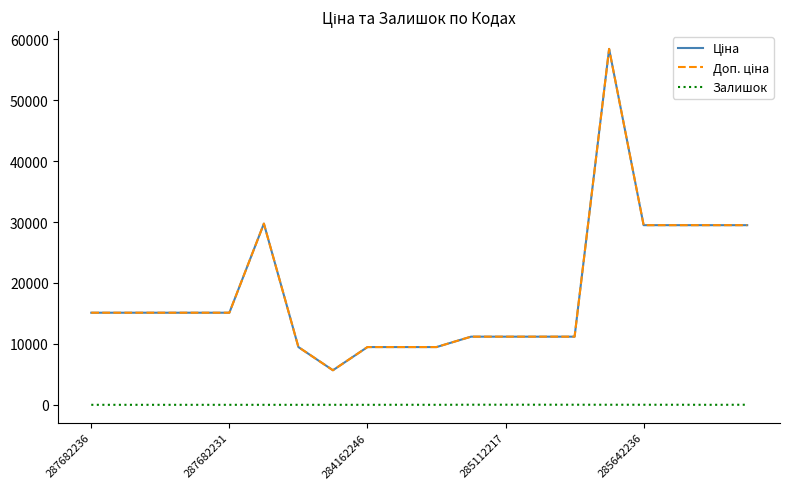

At which label does Залишок first exceed 2?

9